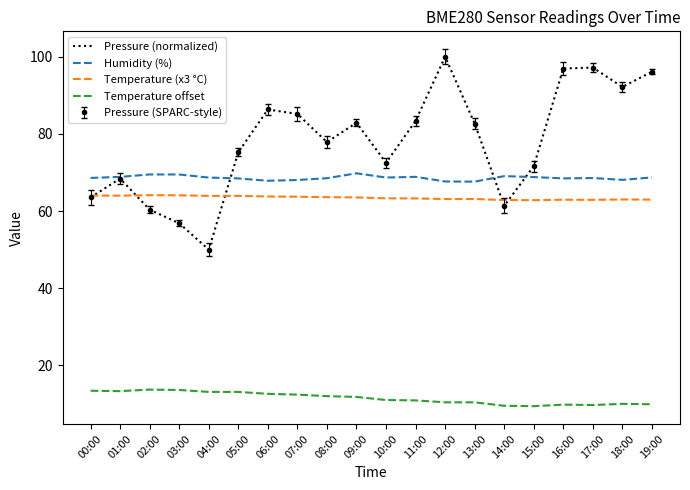

What is the lowest value of the Humidity (%) series?

67.6